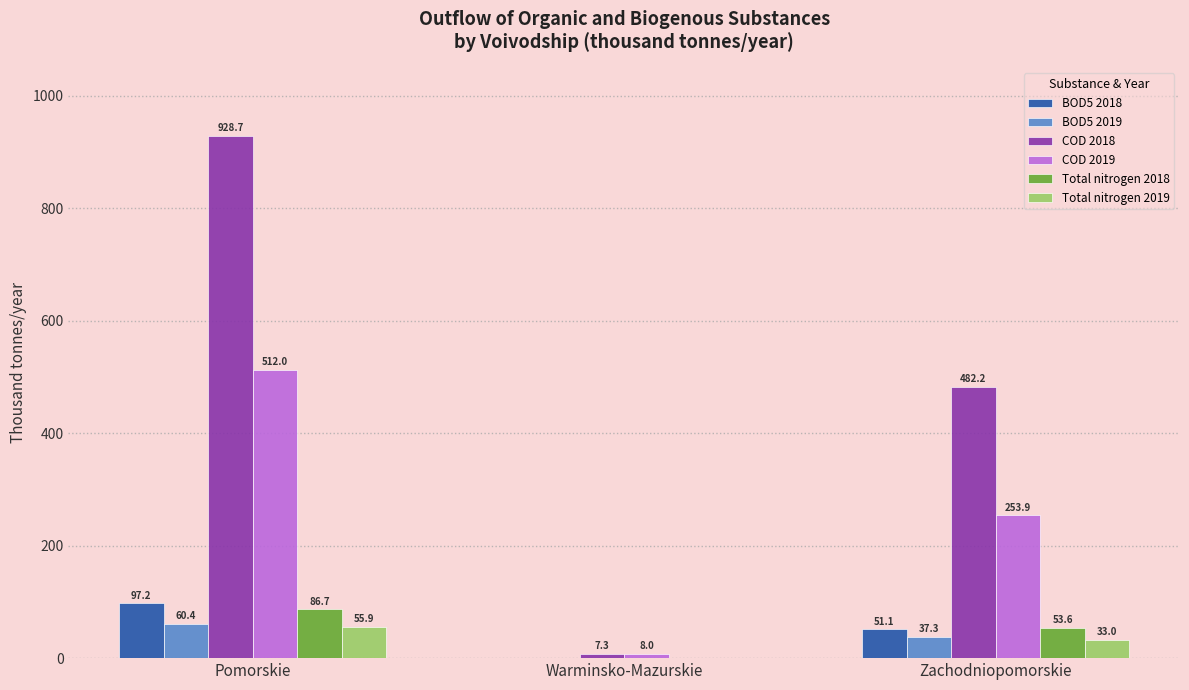

True or false: Total nitrogen 2018 has a value of 53.6 at Zachodniopomorskie.

True